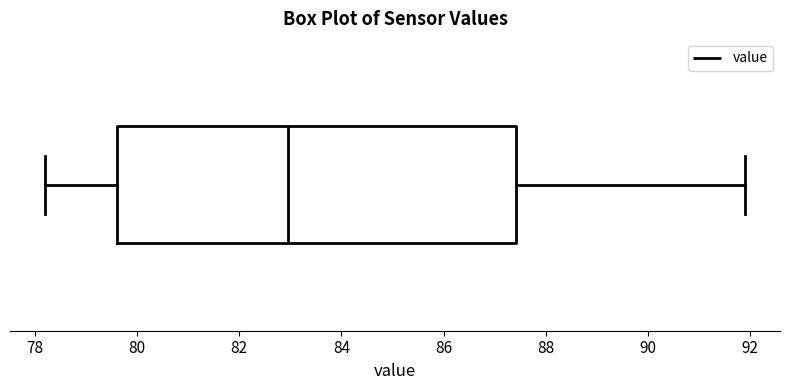

Read this box plot against the x-axis: the position of the median line, the range covered by the box, and the ends of both whiskers. The values are not printed on the chart, so give them approximately, as read against the axis.

median 83.0, box 79.6 to 87.4, whiskers 78.2 to 92.0